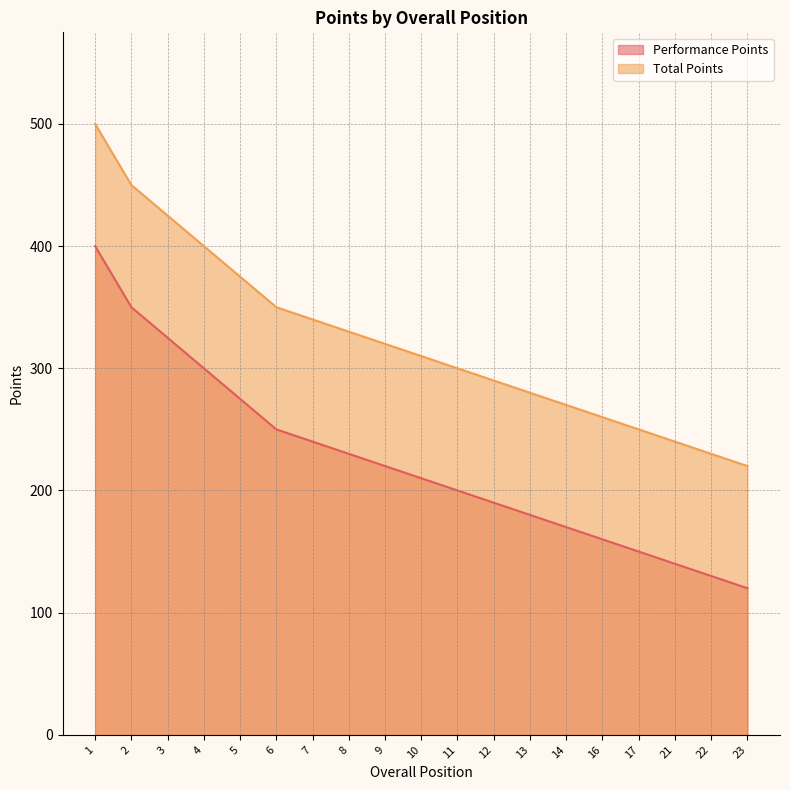

Rank the series by their maximum value, from highest to lowest.

Total Points, Performance Points